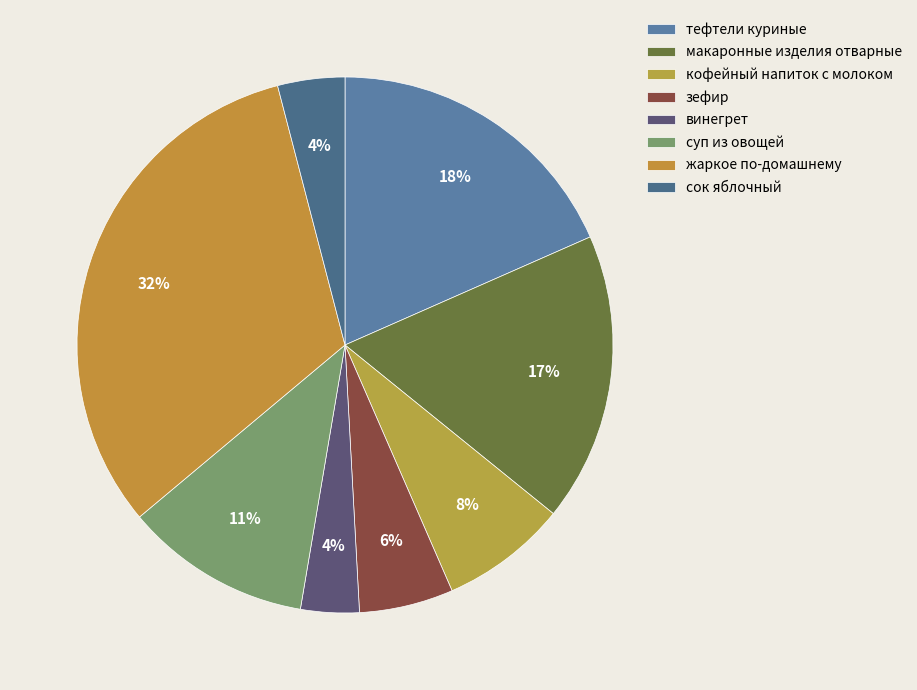

True or false: жаркое по-домашнему accounts for 32% of the total.

True